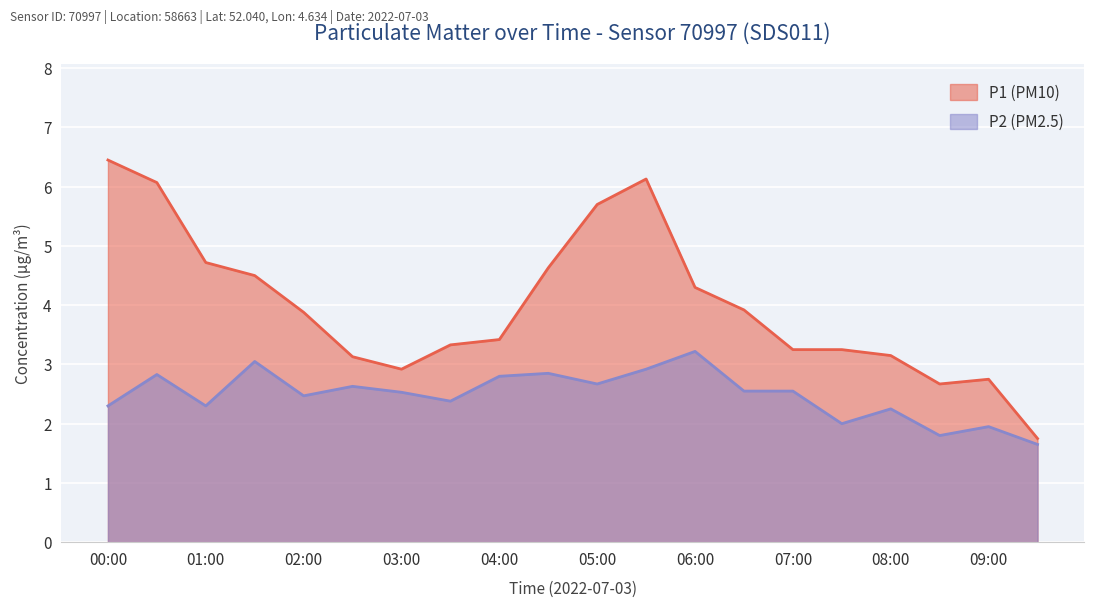

What is the difference between the maximum and minimum values in the P1 (PM10) series?

4.7